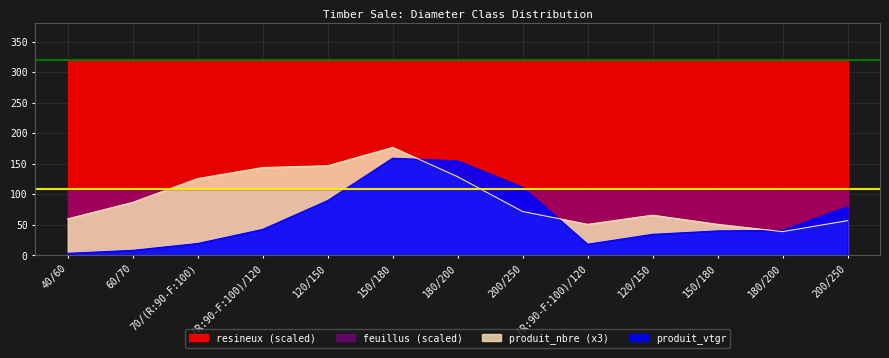

Rank the categories by produit_nbre value from highest to lowest.

150/180, 120/150, (R:90-F:100)/120, 180/200, 70/(R:90-F:100), 60/70, 200/250, 120/150, 40/60, 200/250, (R:90-F:100)/120, 150/180, 180/200